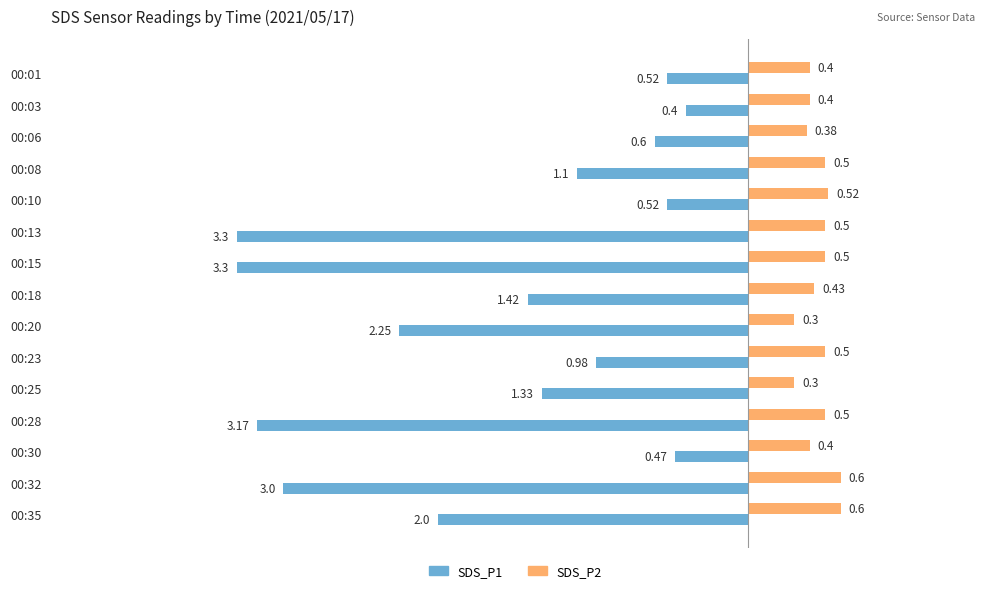

Count the number of categories in the chart.

15